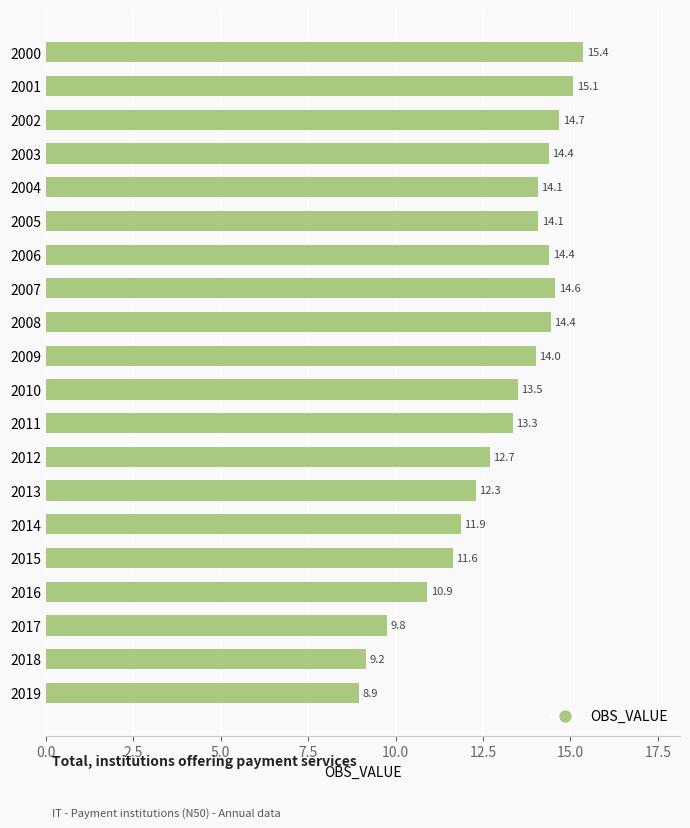

What is the smallest value displayed?

8.9